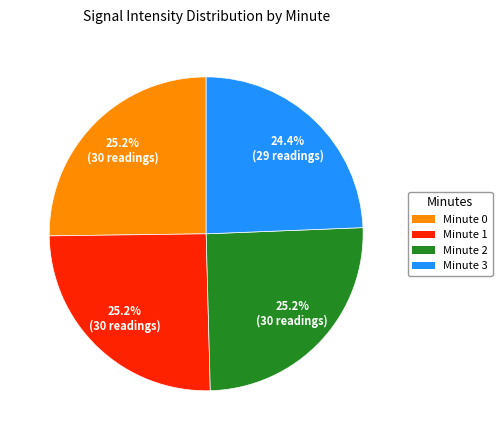

To the nearest percent, what is the average slice percentage?

25%